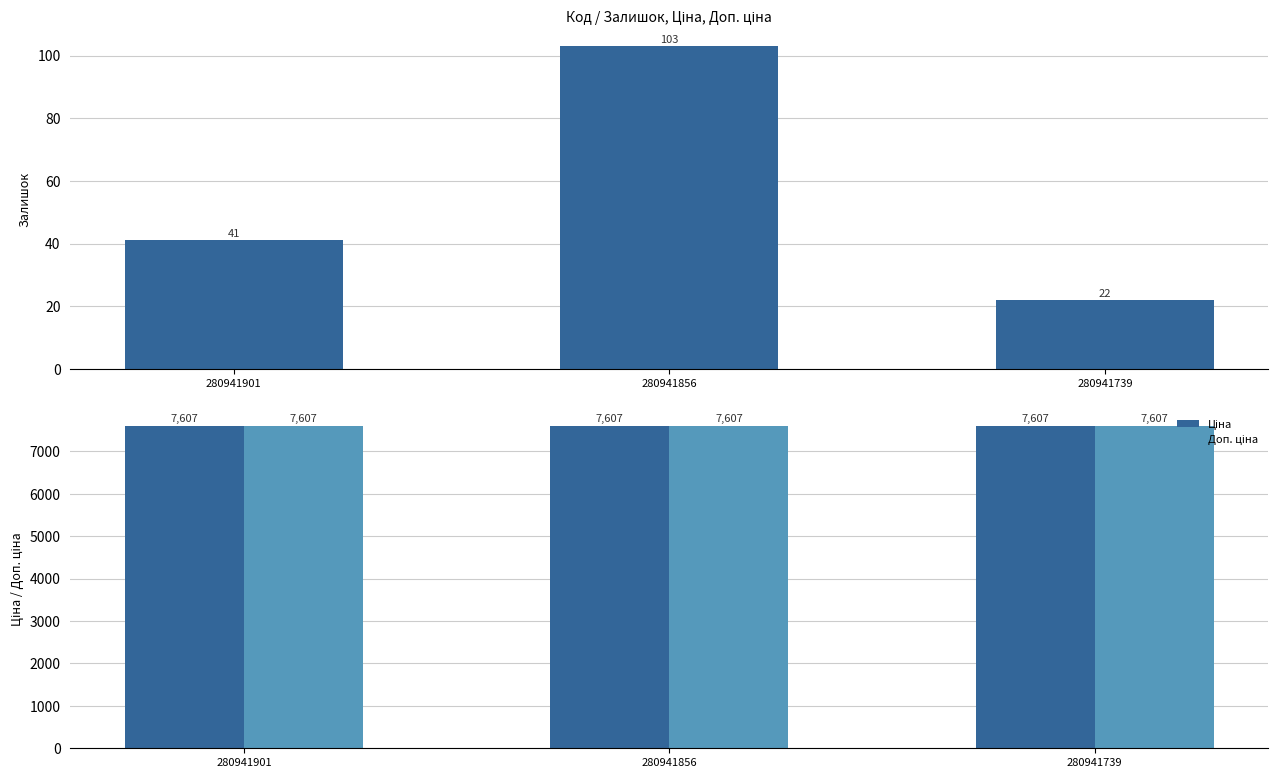

The value of Доп. ціна at 280941901 is 7607.2. True or false?

True